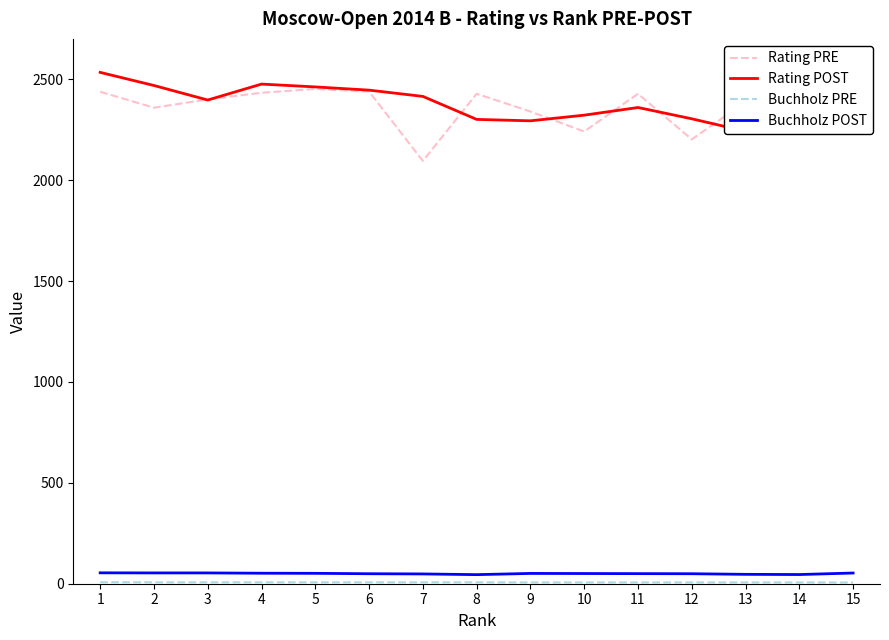

The value of Buchholz POST at 2 is 53.5. True or false?

True